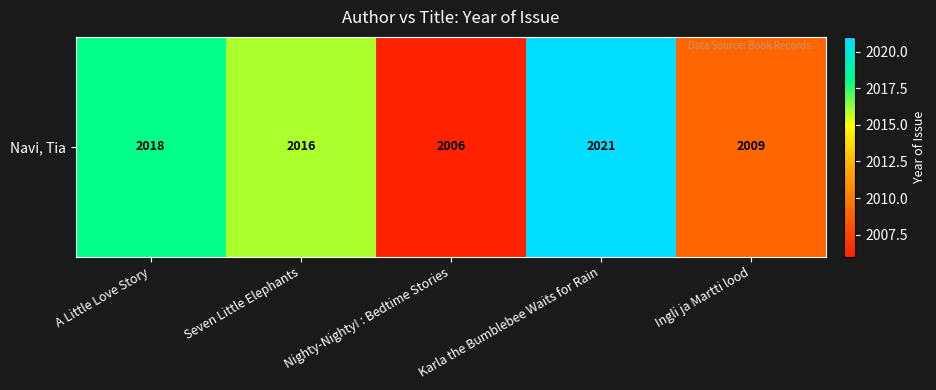

Rank the categories by value from highest to lowest.

Karla the Bumblebee Waits for Rain, A Little Love Story, Seven Little Elephants, Ingli ja Martti lood, Nighty-Nighty! : Bedtime Stories